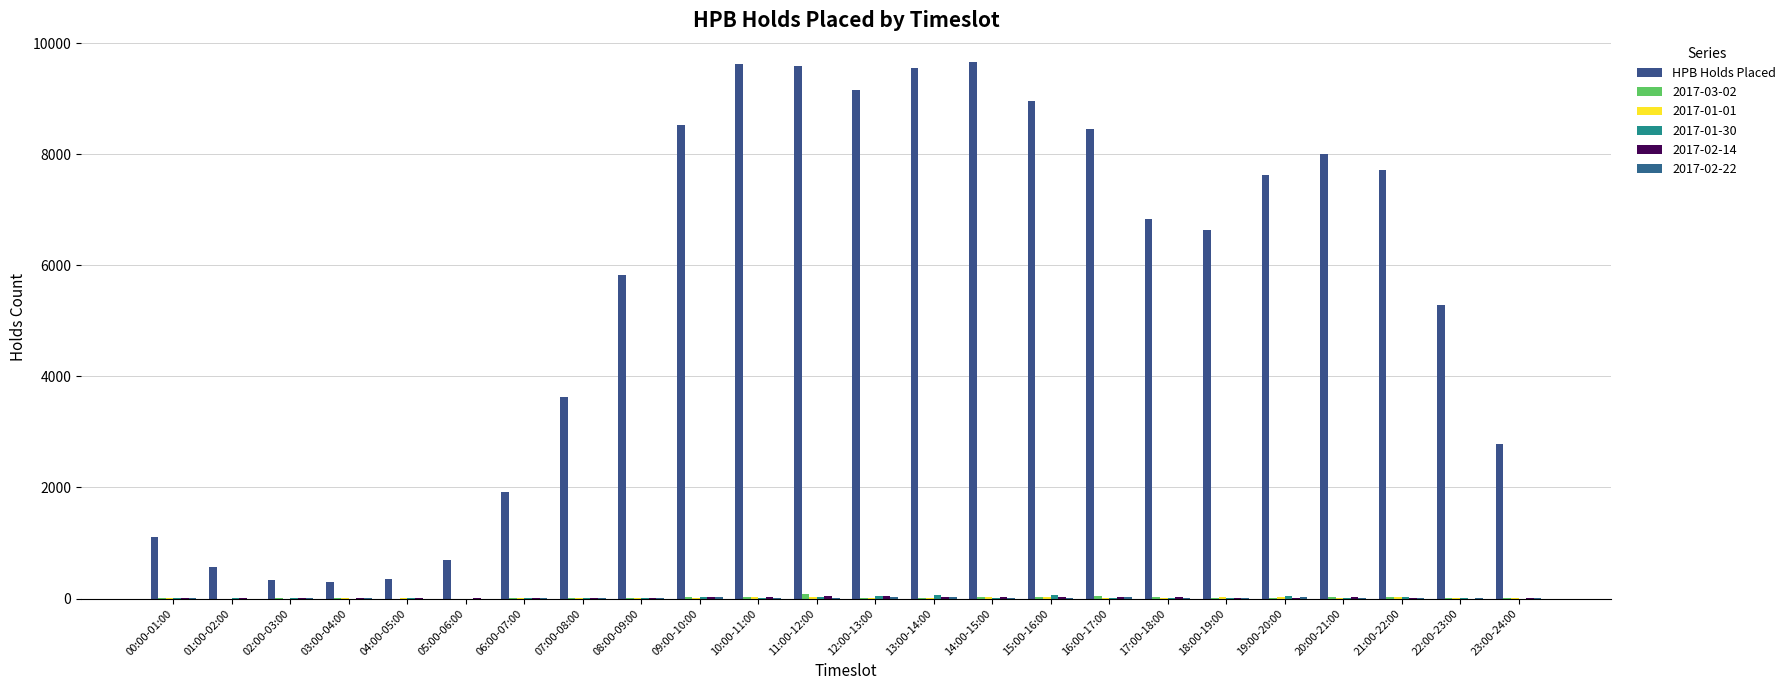

Are the bars horizontal?

No